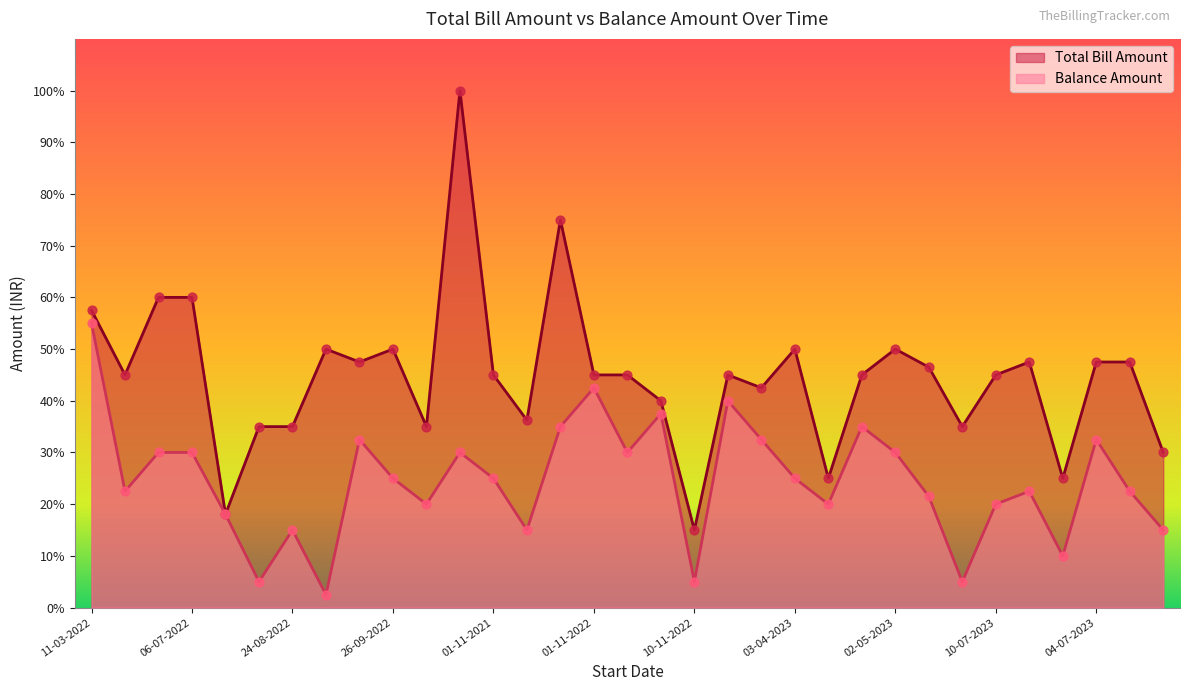

What is the total value across all series at 01-06-2023?

14000